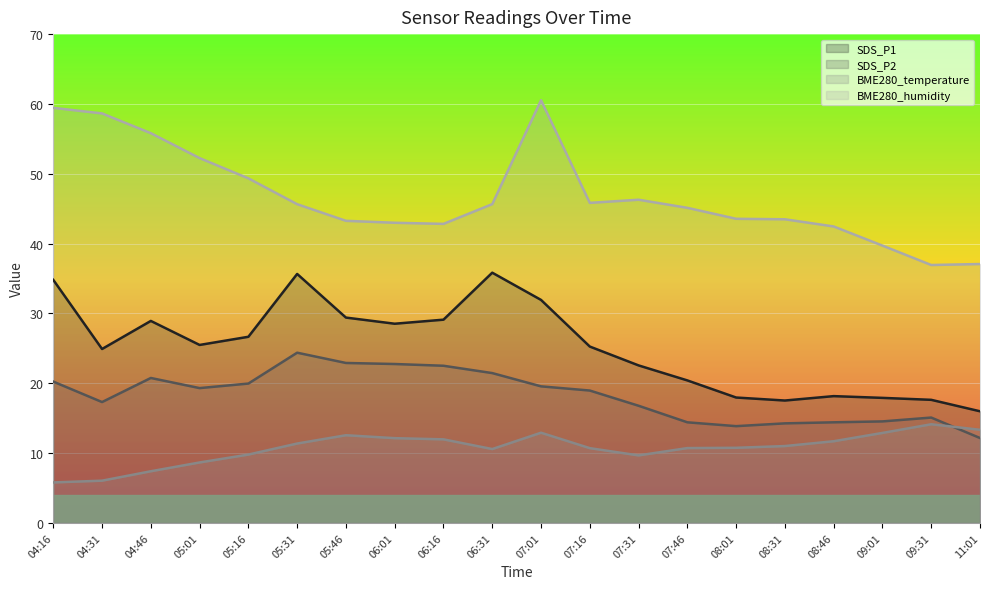

Which series has the widest spread of values?

BME280_humidity